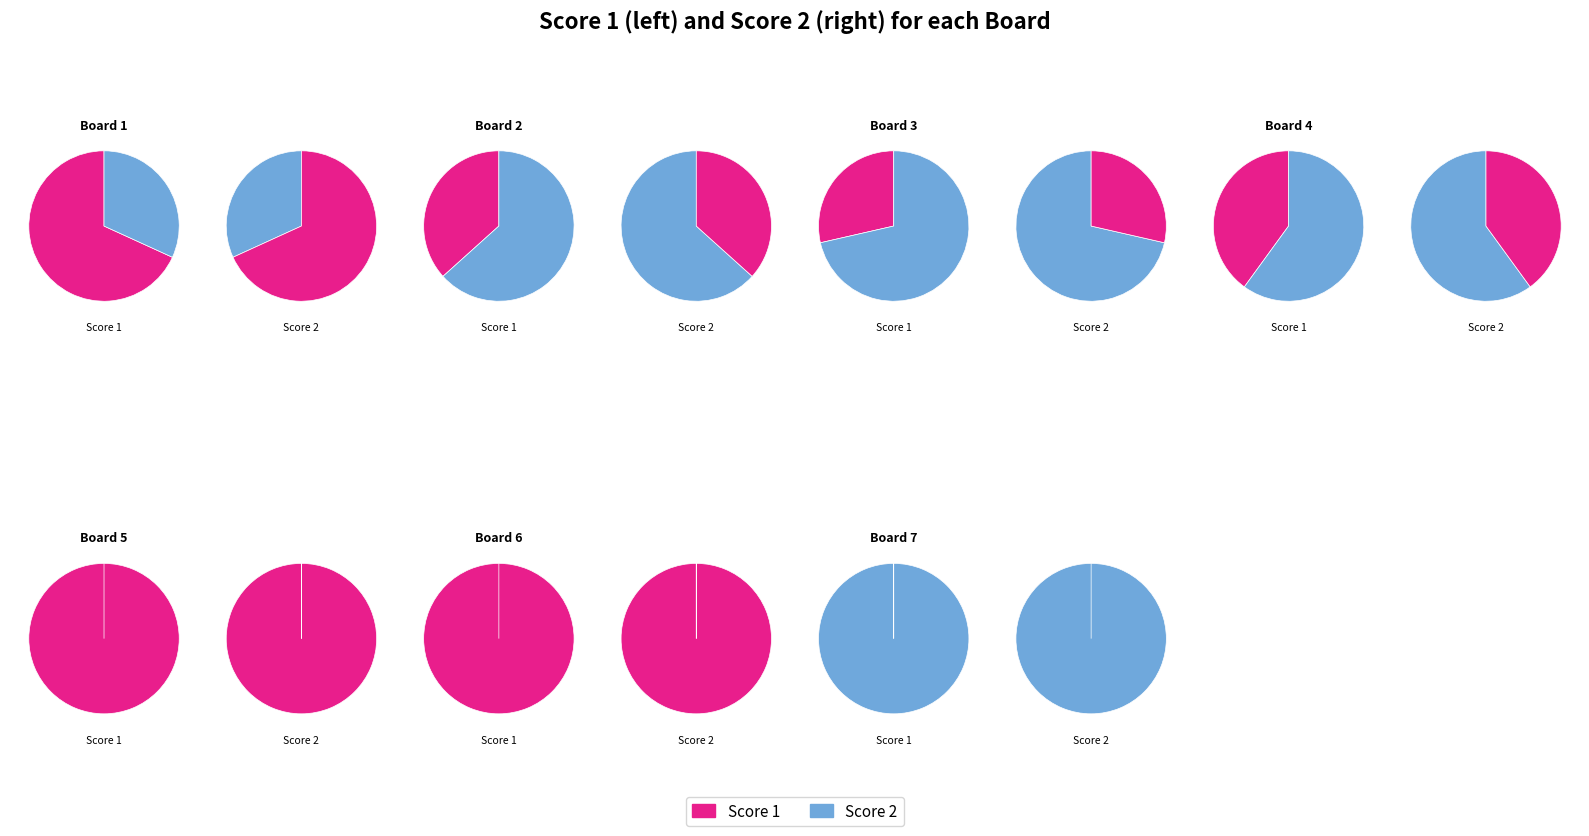

Rank the series by their average value, from lowest to highest.

Score 2, Score 1